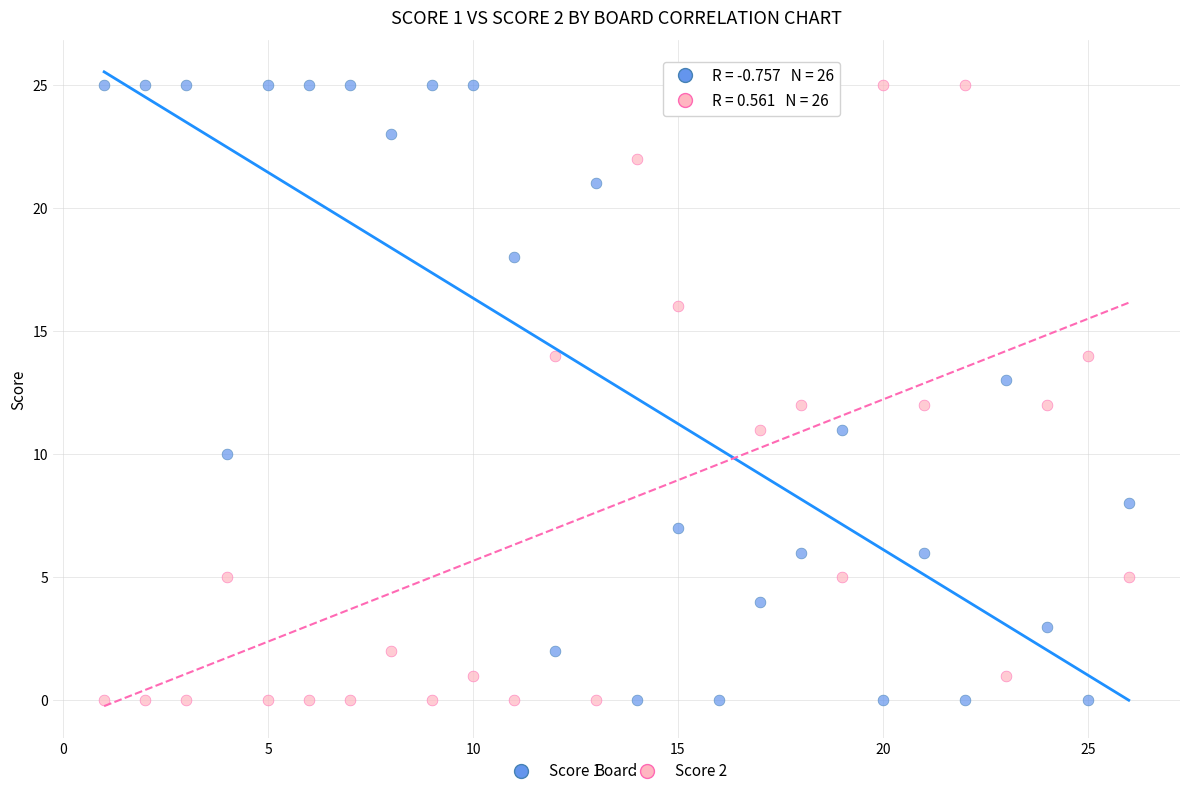

What is the X range (max minus min) for the scatter plot?

25